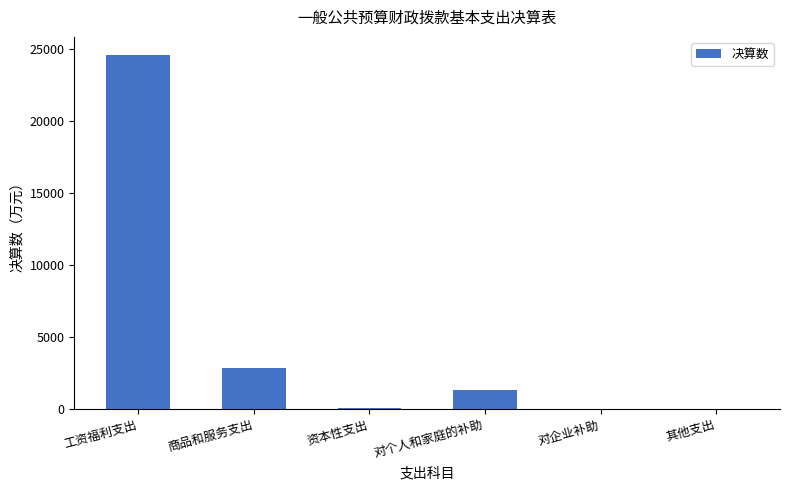

Is it true that the value at 工资福利支出 is 34810.0?

False